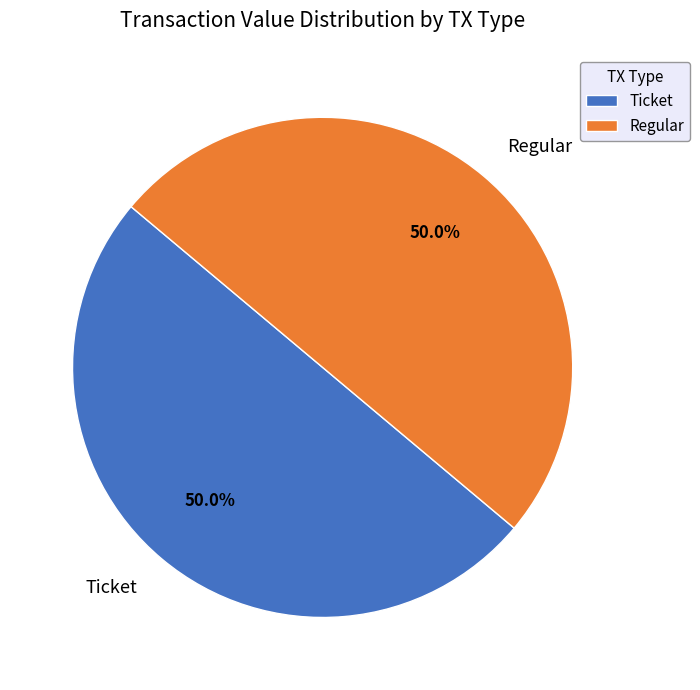

Approximately how many times larger is the value at Regular compared to Ticket?

1.0